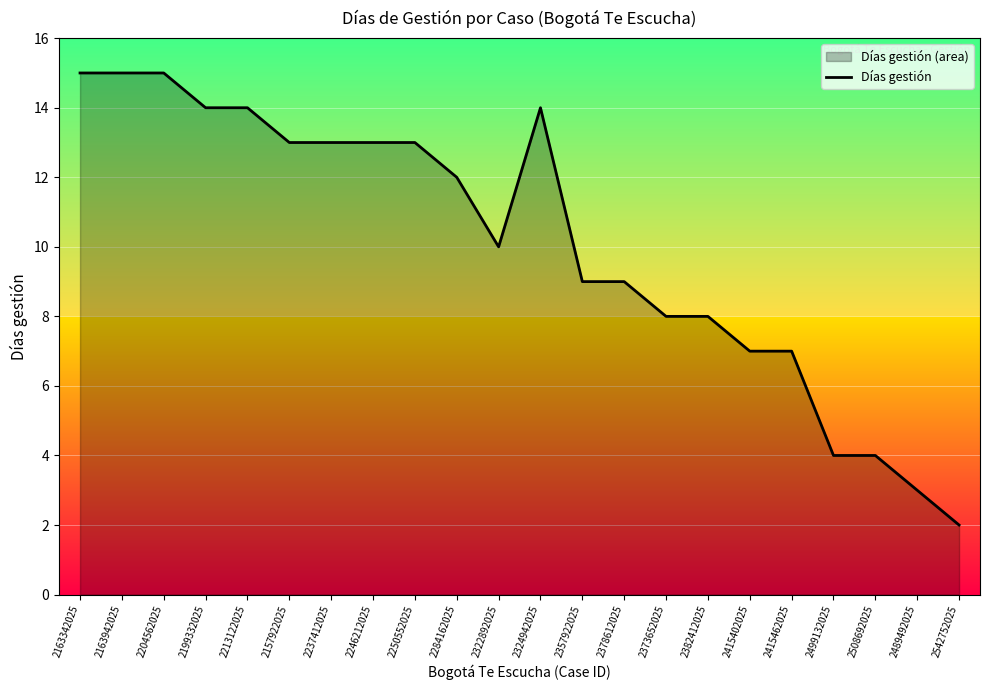

What value does the data have at 2163942025?

15